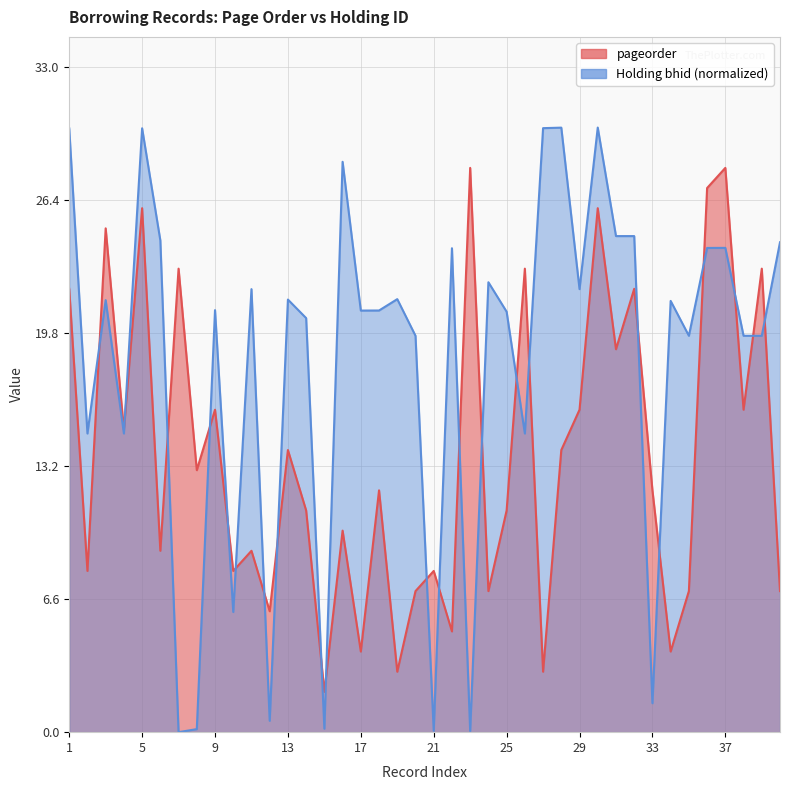

Reading left to right, extract all data points from this chart.

pageorder: 1=22.0	2=8.0	3=25.0	4=15.0	5=26.0	6=9.0	7=23.0	8=13.0	9=16.0	10=8.0	11=9.0	12=6.0	13=14.0	14=11.0	15=2.0	16=10.0	17=4.0	18=12.0	19=3.0	20=7.0	21=8.0	22=5.0	23=28.0	24=7.0	25=11.0	26=23.0	27=3.0	28=14.0	29=16.0	30=26.0	31=19.0	32=22.0	33=12.0	34=4.0	35=7.0	36=27.0	37=28.0	38=16.0	39=23.0	40=7.0
Holding bhid: 1=30.0	2=14.8	3=21.4	4=14.8	5=30.0	6=24.4	7=0.0	8=0.2	9=20.9	10=6.0	11=22.0	12=0.6	13=21.5	14=20.5	15=0.2	16=28.3	17=20.9	18=20.9	19=21.5	20=19.7	21=0.1	22=24.0	23=0.1	24=22.3	25=20.9	26=14.8	27=30.0	28=30.0	29=22.0	30=30.0	31=24.6	32=24.6	33=1.4	34=21.4	35=19.7	36=24.0	37=24.0	38=19.7	39=19.7	40=24.3